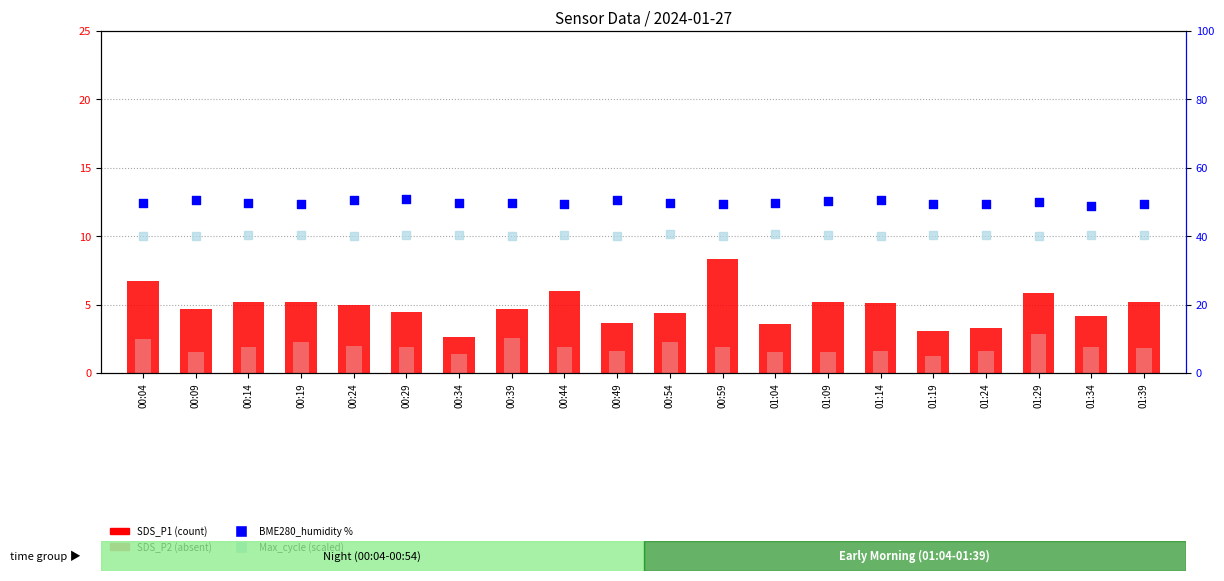

What is the total value across all series at 01:19?

94.2